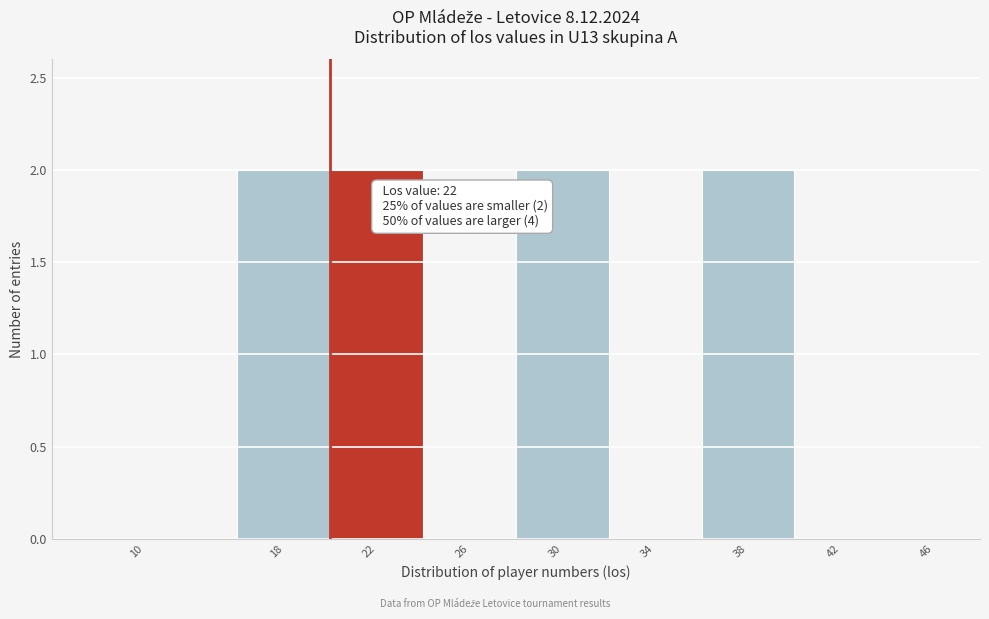

Reading right to left, transcribe all the data shown in this chart.

46=0	42=0	38=2	34=0	30=2	26=0	22=2	18=2	10=0